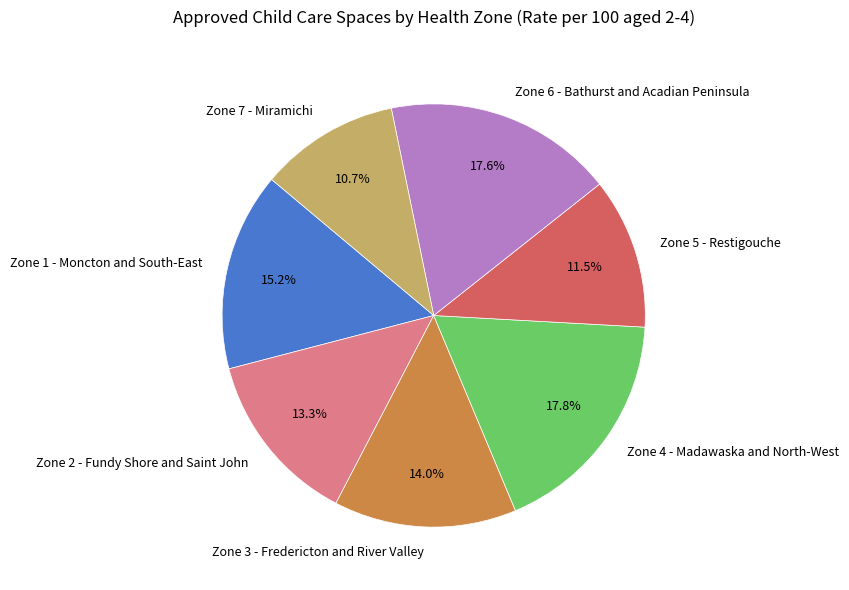

To the nearest percent, what percentage of the pie is Zone 2 - Fundy Shore and Saint John?

13%